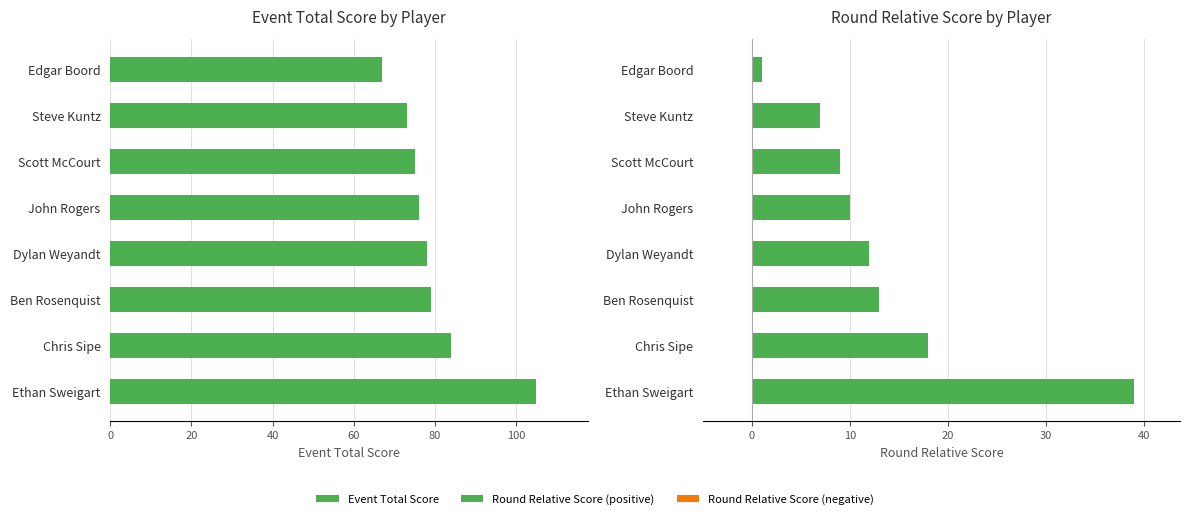

How many bars are there in total?

16